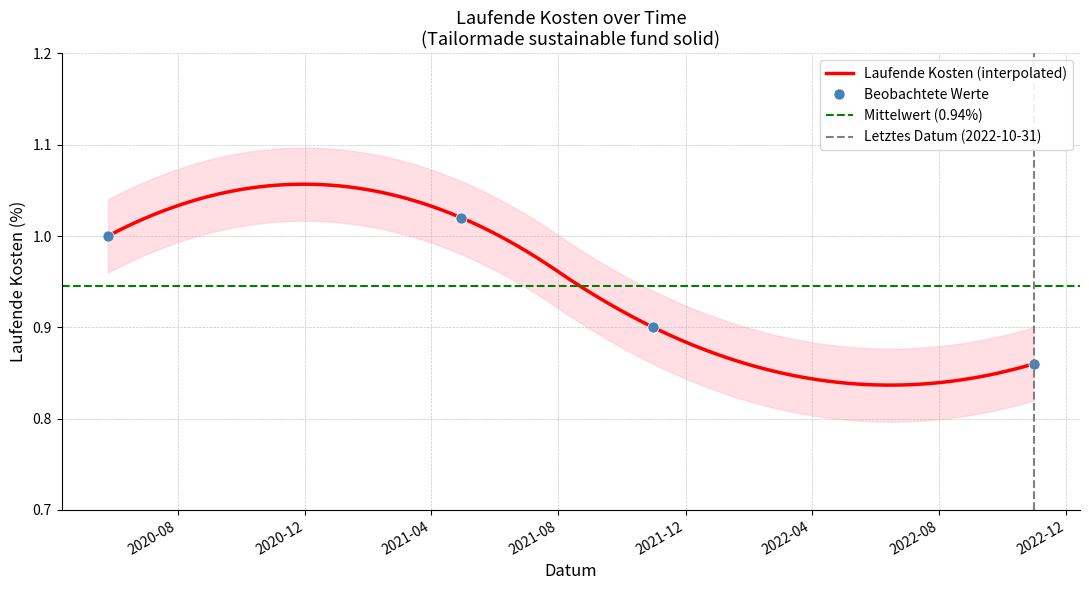

The chart shows a value of 0.9 at 2021-10-31. True or false?

True